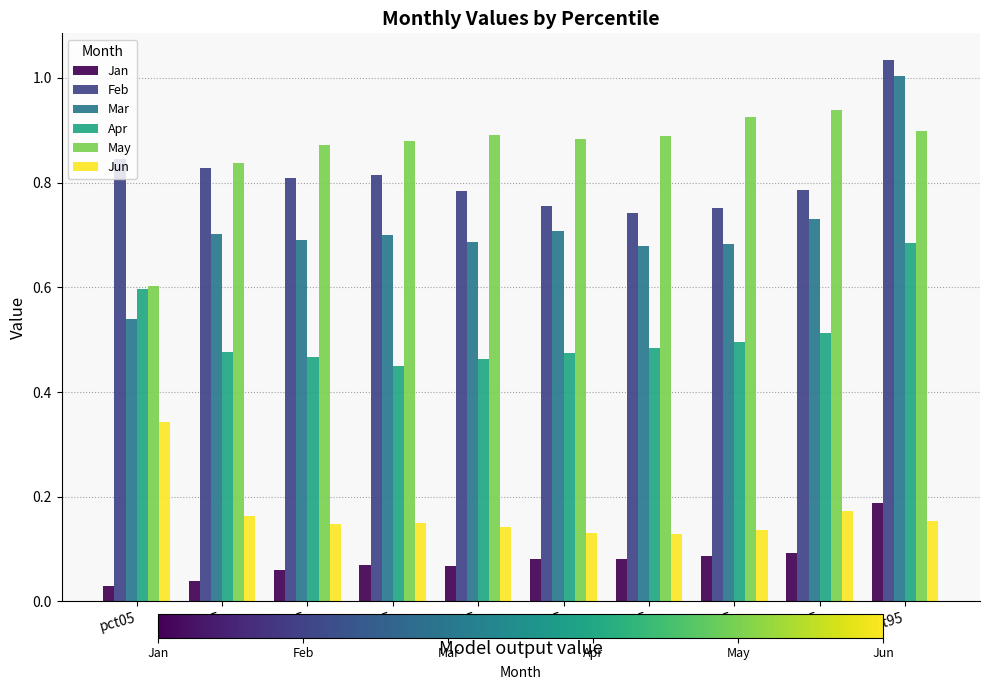

Which category has the highest value across all series?

pct95